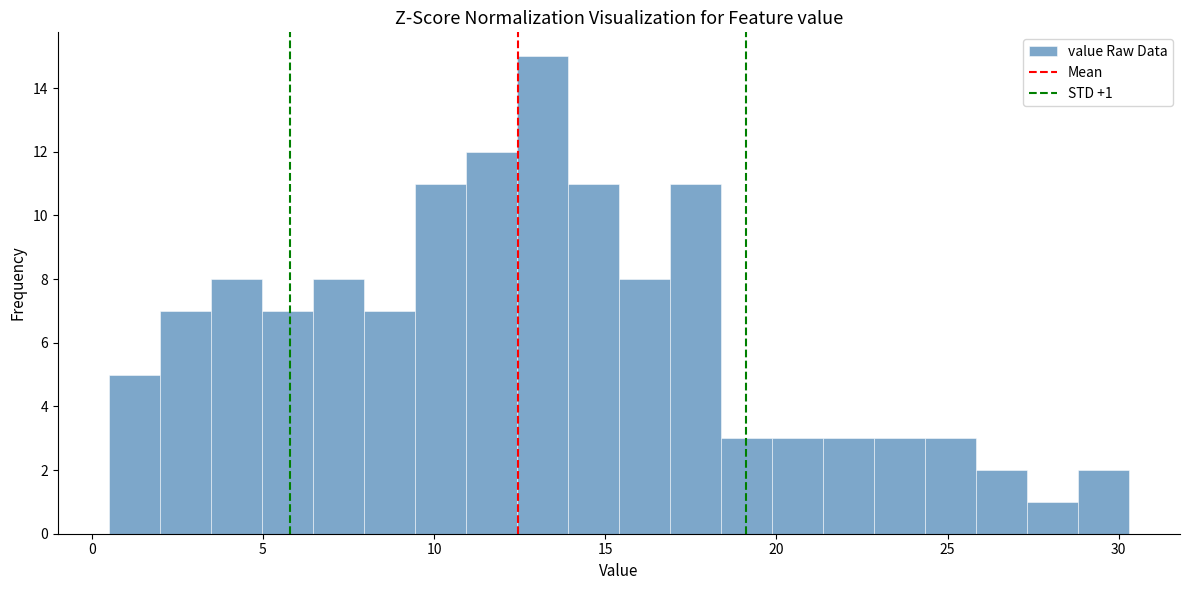

Around what value on the x-axis is the tallest bar? Give the approximate position of its centre, as read against the axis.

13.0